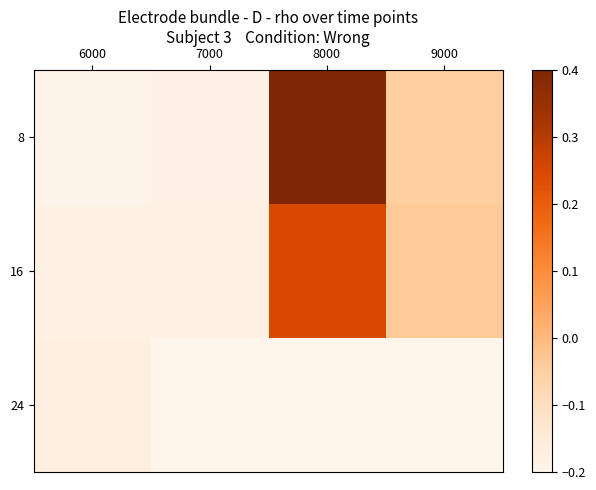

At which category is the sum across all series the highest?

8000